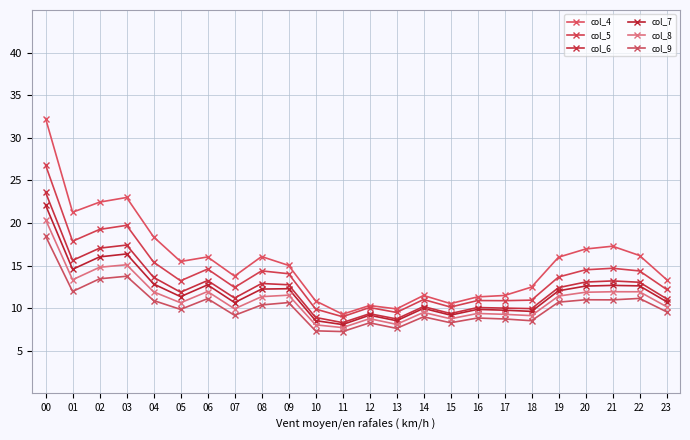

What is the smallest value displayed?

7.2